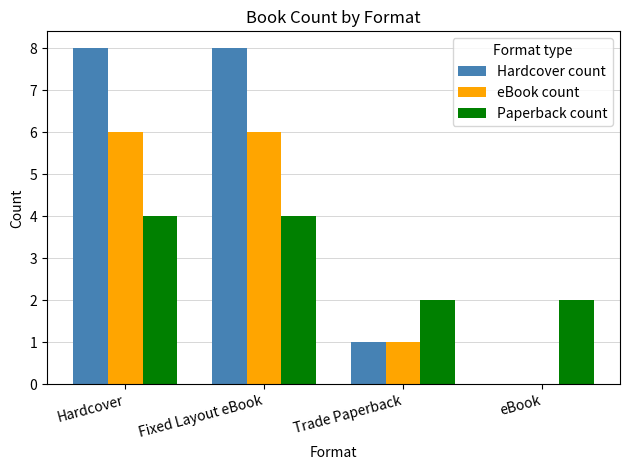

Between Fixed Layout eBook and Trade Paperback, which series saw the biggest shift?

Hardcover count